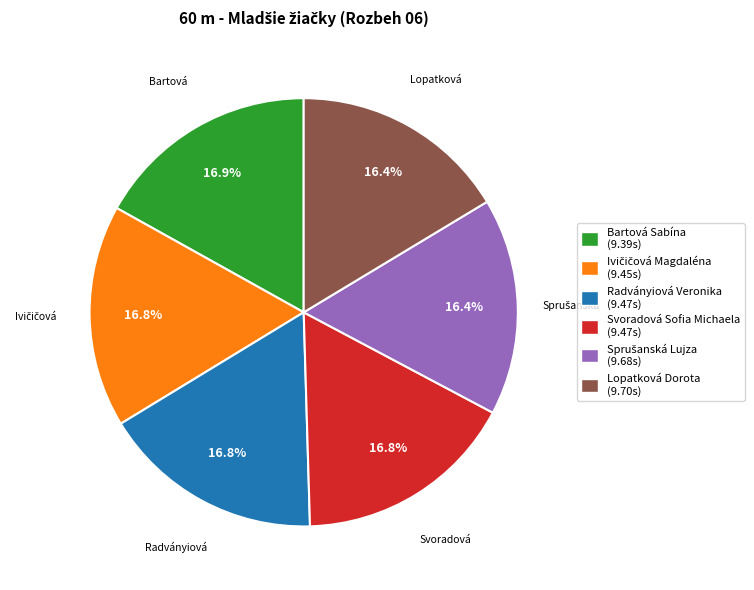

What percentage is the Lopatková Dorota slice, to the nearest percent?

16%